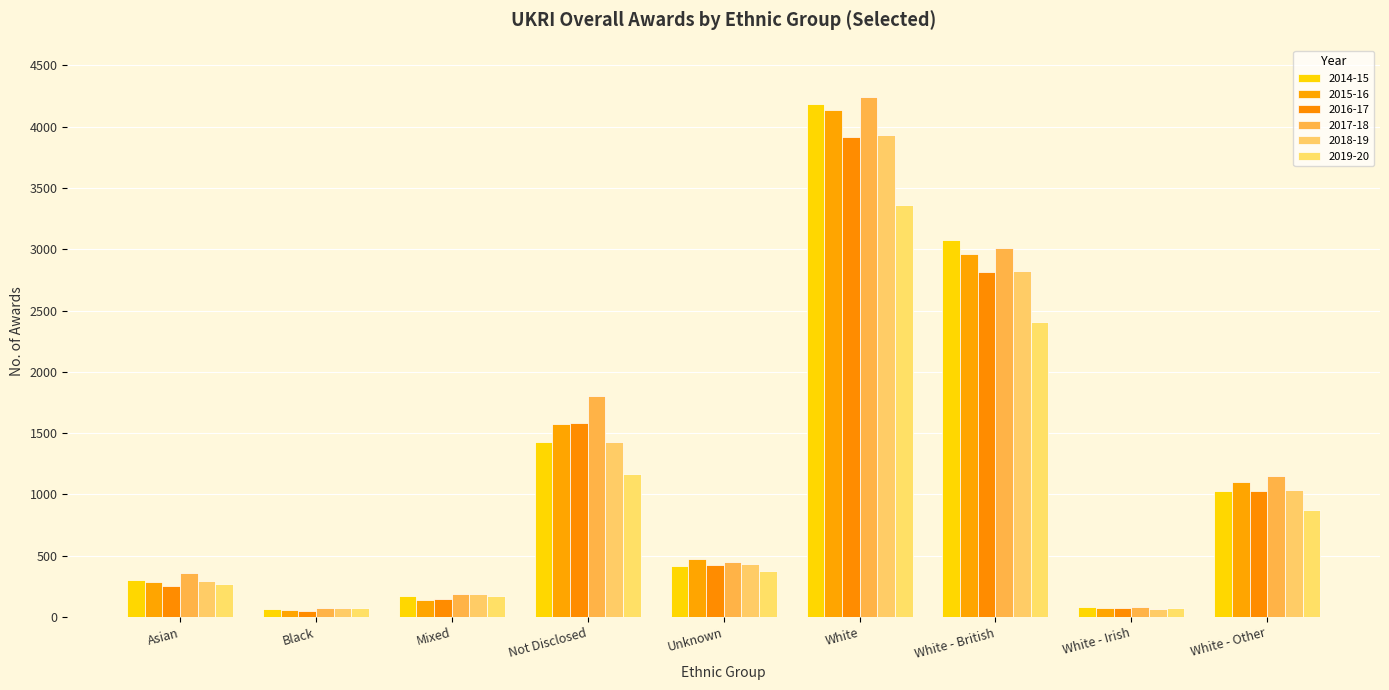

At which category is the sum across all series the highest?

White